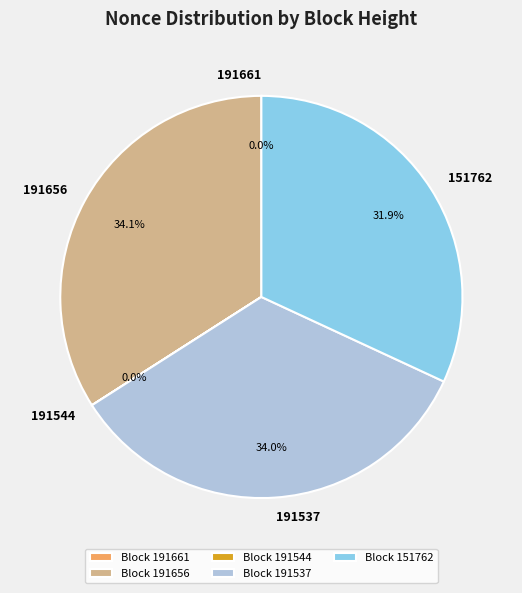

Is the sum of Block 191537 and Block 191656 greater than half?

Yes